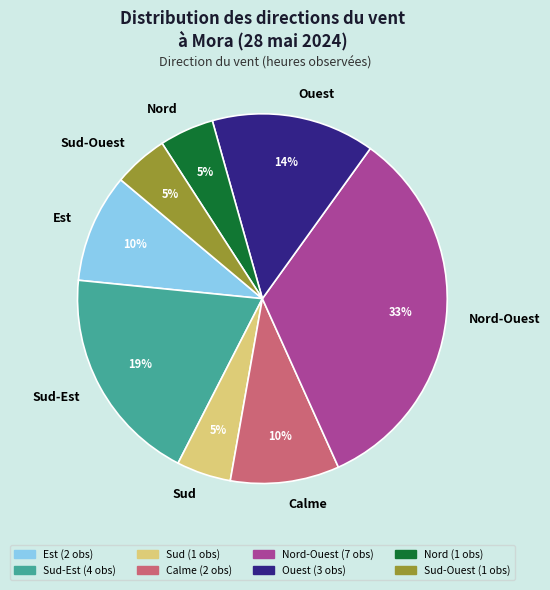

Do Nord-Ouest and Nord together represent more than half of the pie?

No